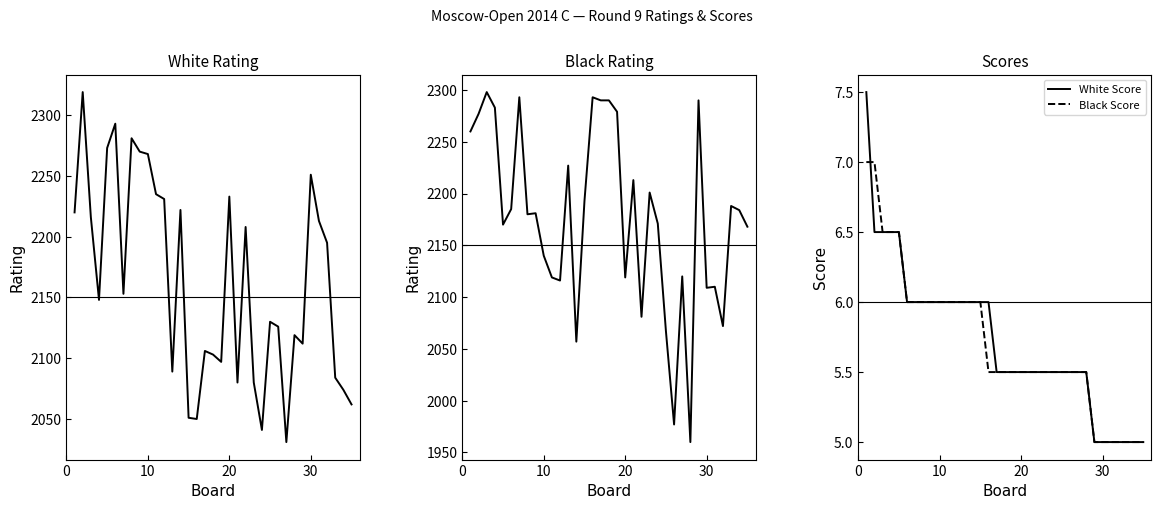

At which category is the sum across all series the highest?

10